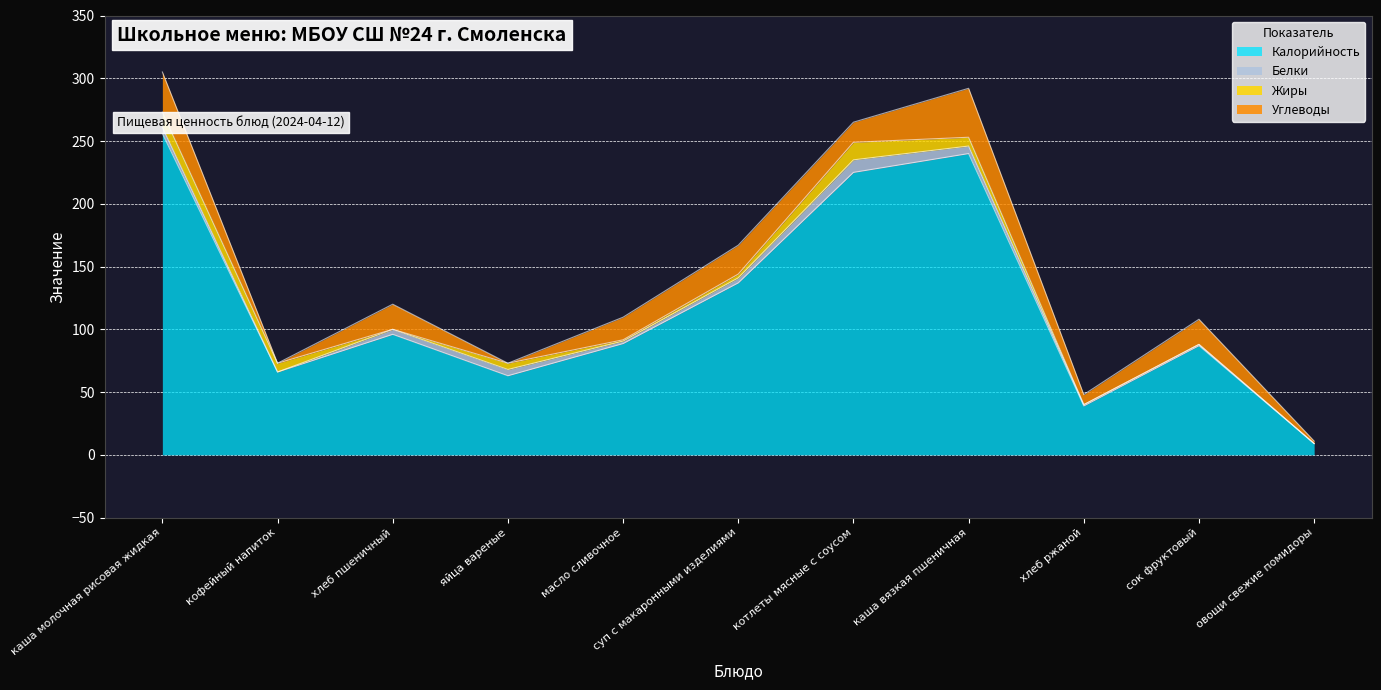

What is the label of the 8th point from the right?

яйца вареные